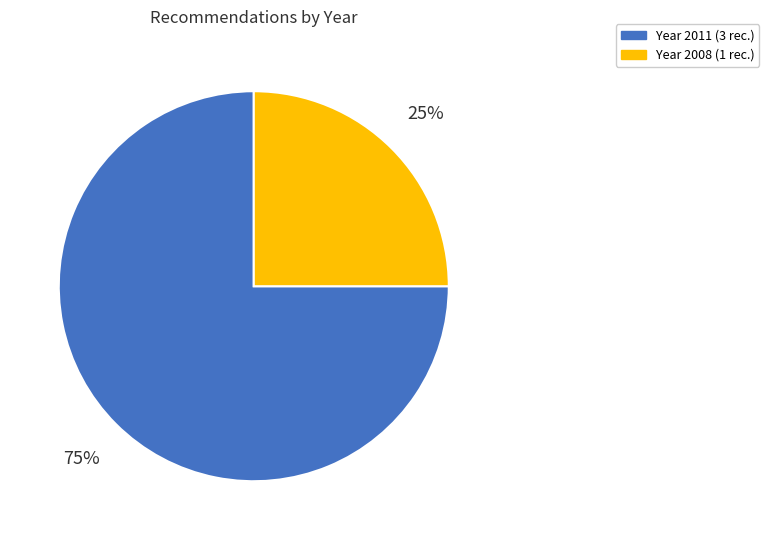

Is there a majority slice in this chart?

Yes